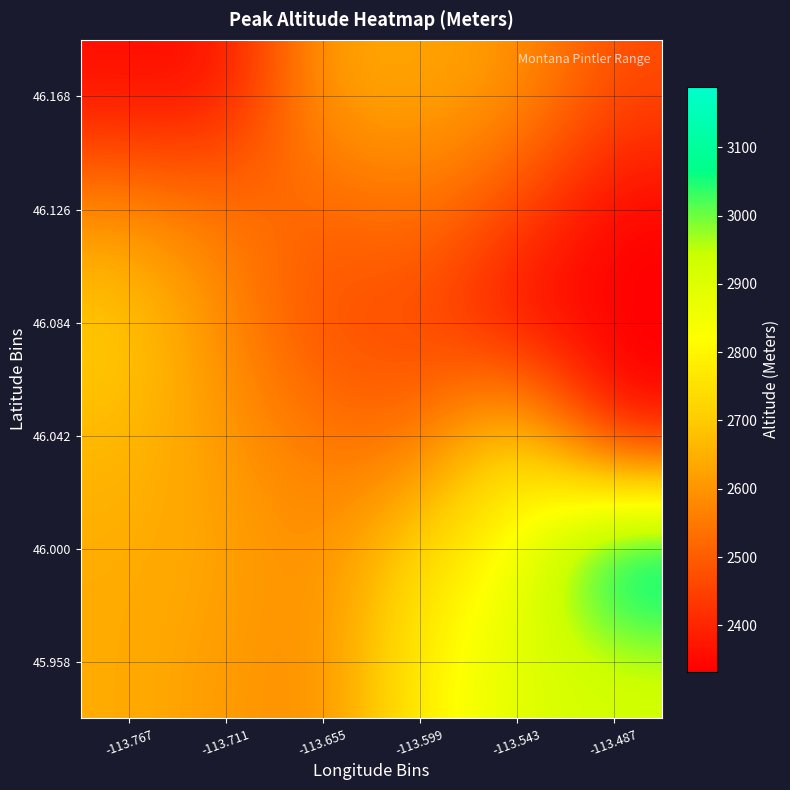

Reading right to left, extract all data points from this chart.

45.958: -113.487=2924.0	-113.543=2895.0	-113.599=2790.3	-113.655=2581.0	-113.711=2612.0	-113.767=2643.0
46.000: -113.487=3189.0	-113.543=2835.0	-113.599=2738.0	-113.655=2581.0	-113.711=2630.3	-113.767=2643.0
46.042: -113.487=2332.0	-113.543=2760.5	-113.599=2523.5	-113.655=2542.3	-113.711=2607.9	-113.767=2667.0
46.084: -113.487=2332.0	-113.543=2332.0	-113.599=2466.0	-113.655=2466.0	-113.711=2580.0	-113.767=2710.7
46.126: -113.487=2332.0	-113.543=2462.5	-113.599=2549.5	-113.655=2508.5	-113.711=2548.9	-113.767=2589.1
46.168: -113.487=2467.4	-113.543=2605.2	-113.599=2633.0	-113.655=2633.0	-113.711=2355.0	-113.767=2355.0